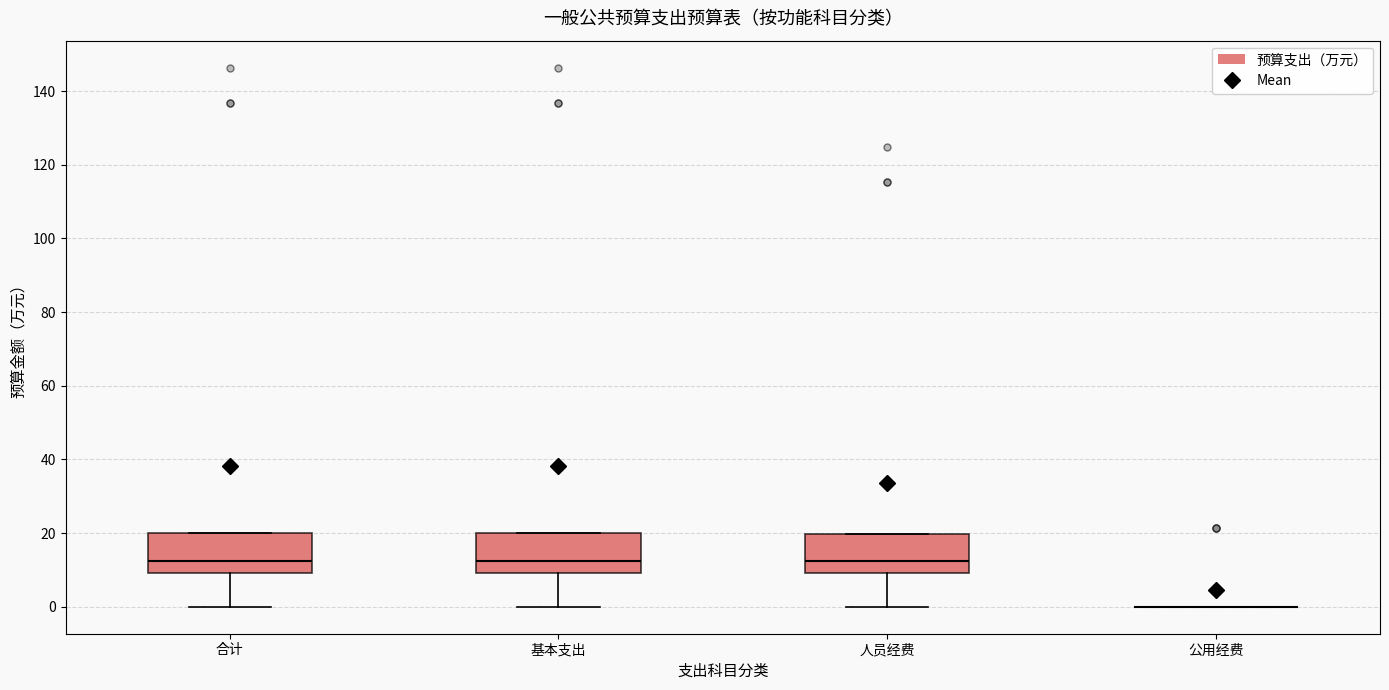

Reading left to right, transcribe this box plot: for each box, give where its median line is, the range the box spans, and where its two whiskers end, as read against the y-axis. The values are not printed on the chart, so give them approximately, as read against the axis.

合计: median 12, box 10 to 20, whiskers 0 to 20
基本支出: median 12, box 10 to 20, whiskers 0 to 20
人员经费: median 12, box 10 to 20, whiskers 0 to 20
公用经费: box collapsed to a line at 0, whiskers 0 to 0